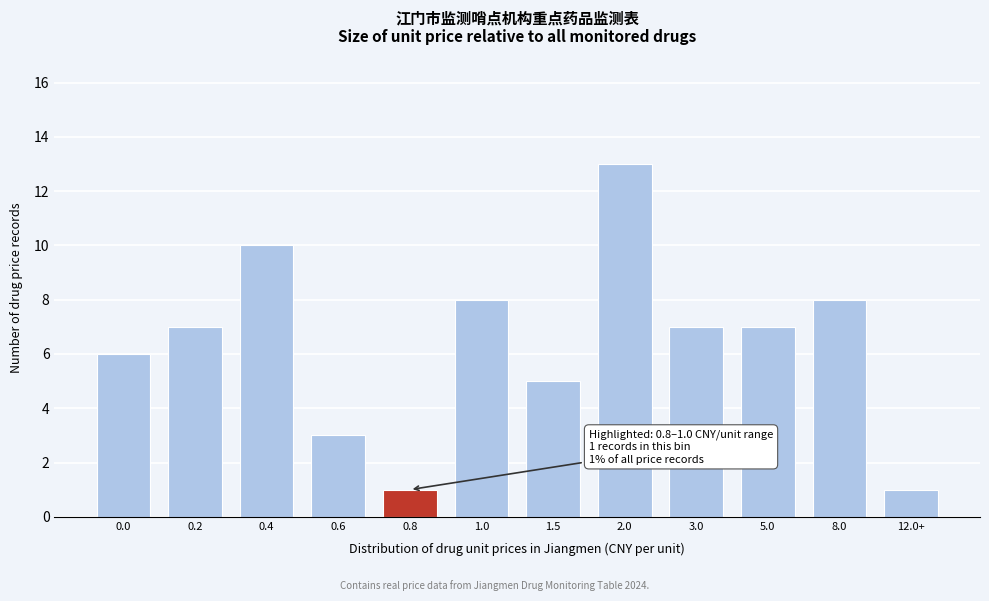

Reading left to right, transcribe all the data shown in this chart.

0.0=6	0.2=7	0.4=10	0.6=3	0.8=1	1.0=8	1.5=5	2.0=13	3.0=7	5.0=7	8.0=8	12.0+=1